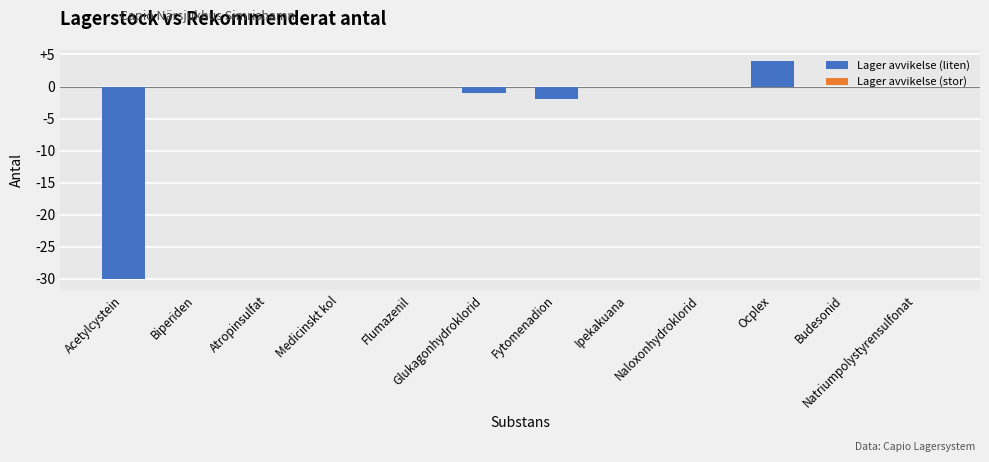

Where is the data nearest to the value -13?

Fytomenadion